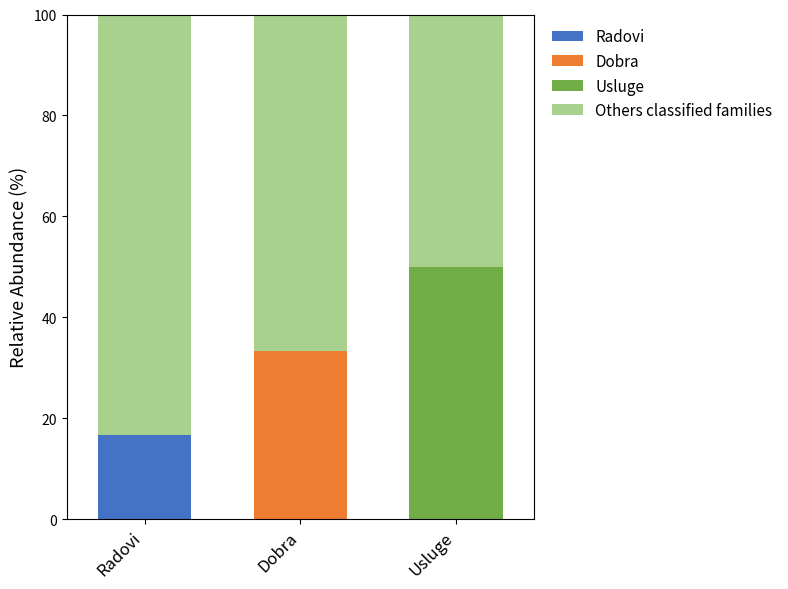

Reading left to right, transcribe the values for Radovi.

Radovi=16.7	Dobra=0.0	Usluge=0.0